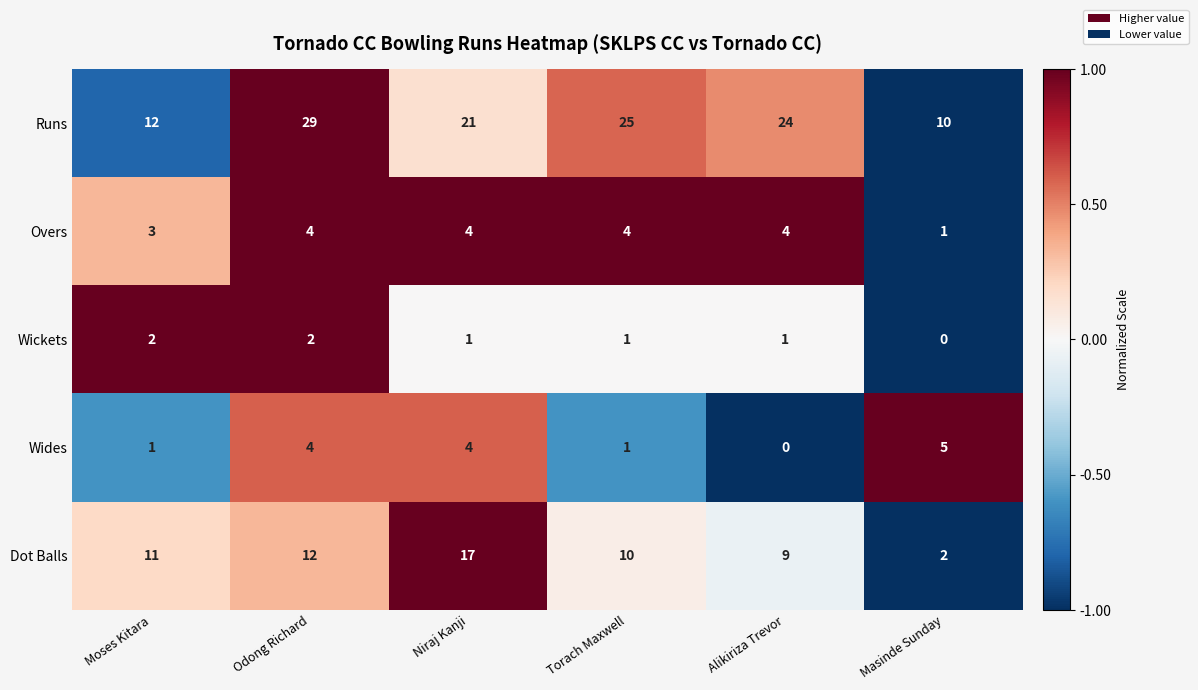

What is the total value across all series at Masinde Sunday?

18